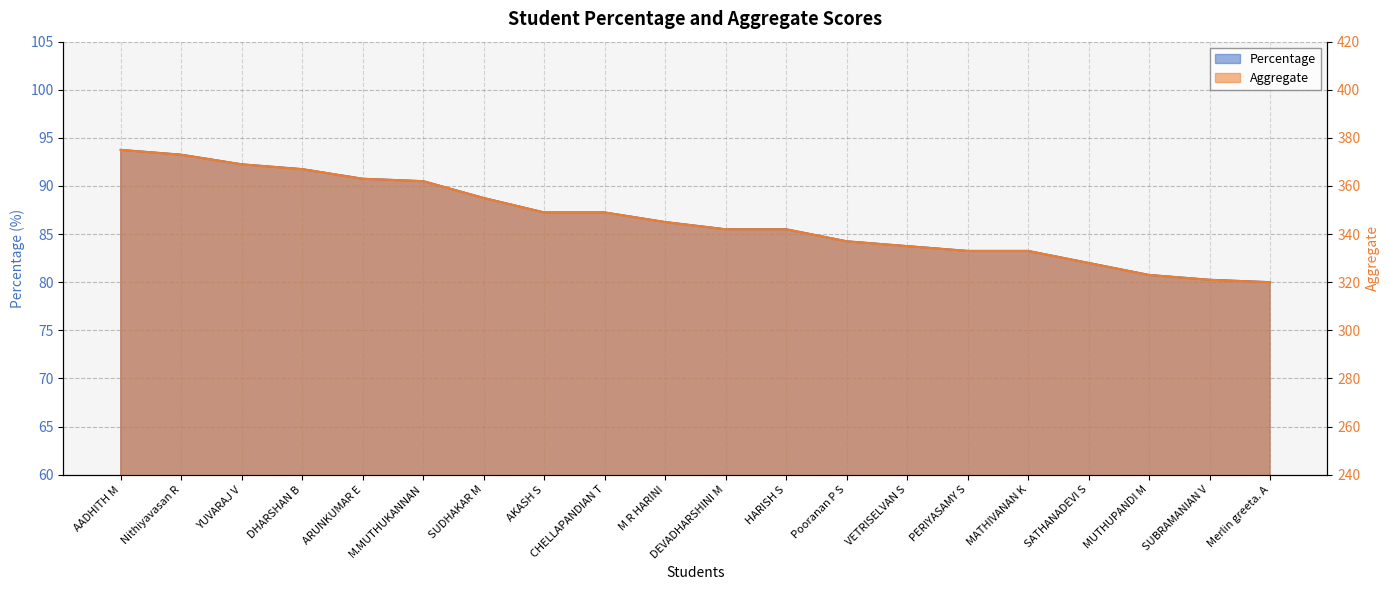

What position from the right is CHELLAPANDIAN T?

12